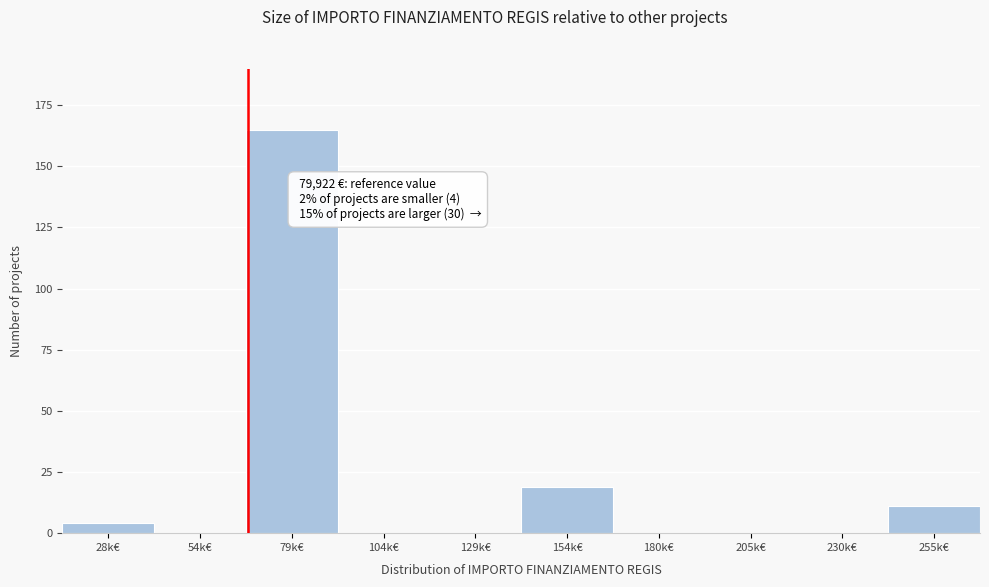

Reading right to left, what are all the values shown in this chart?

255k€=11	230k€=0	205k€=0	180k€=0	154k€=19	129k€=0	104k€=0	79k€=165	54k€=0	28k€=4